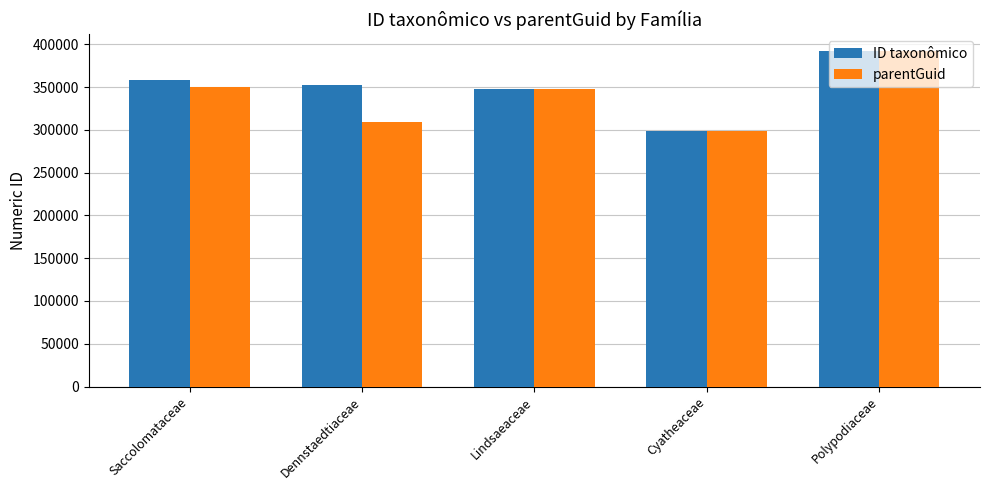

Between Dennstaedtiaceae and Lindsaeaceae, which series saw the biggest shift?

parentGuid